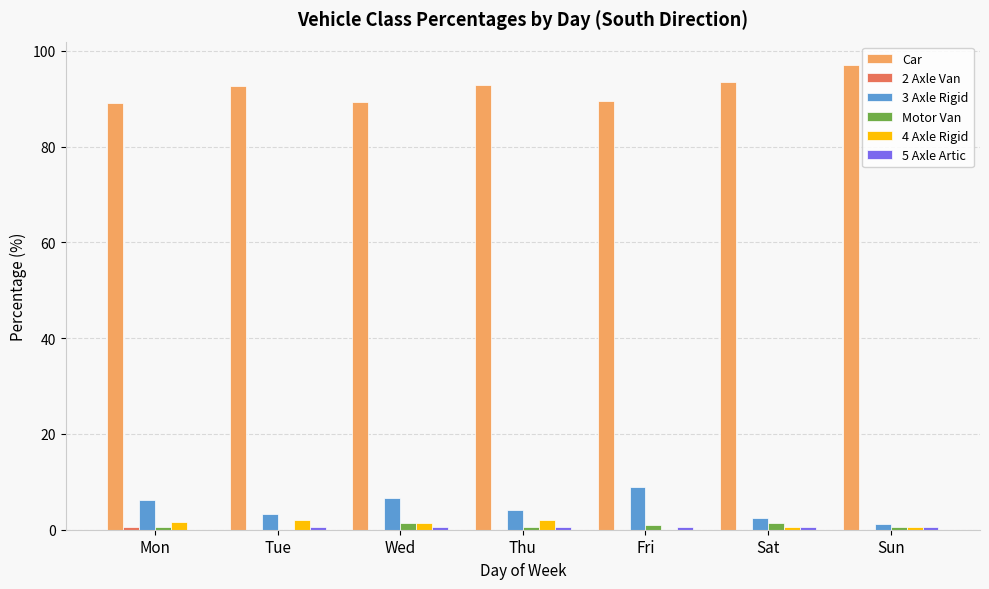

True or false: Car has a value of 97.1 at Sun.

True